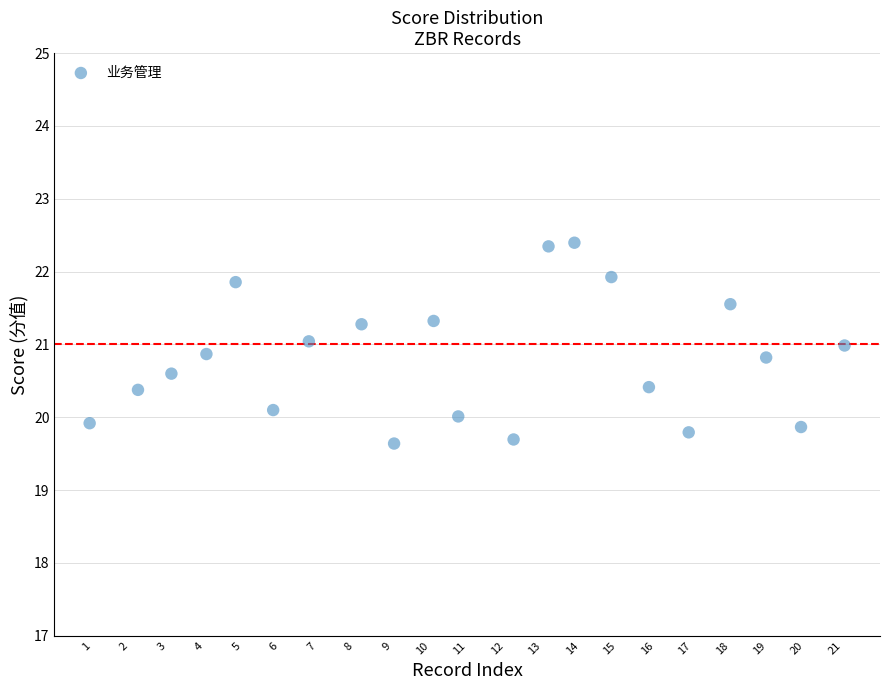

What is the range of X values (max minus min)?

20.1